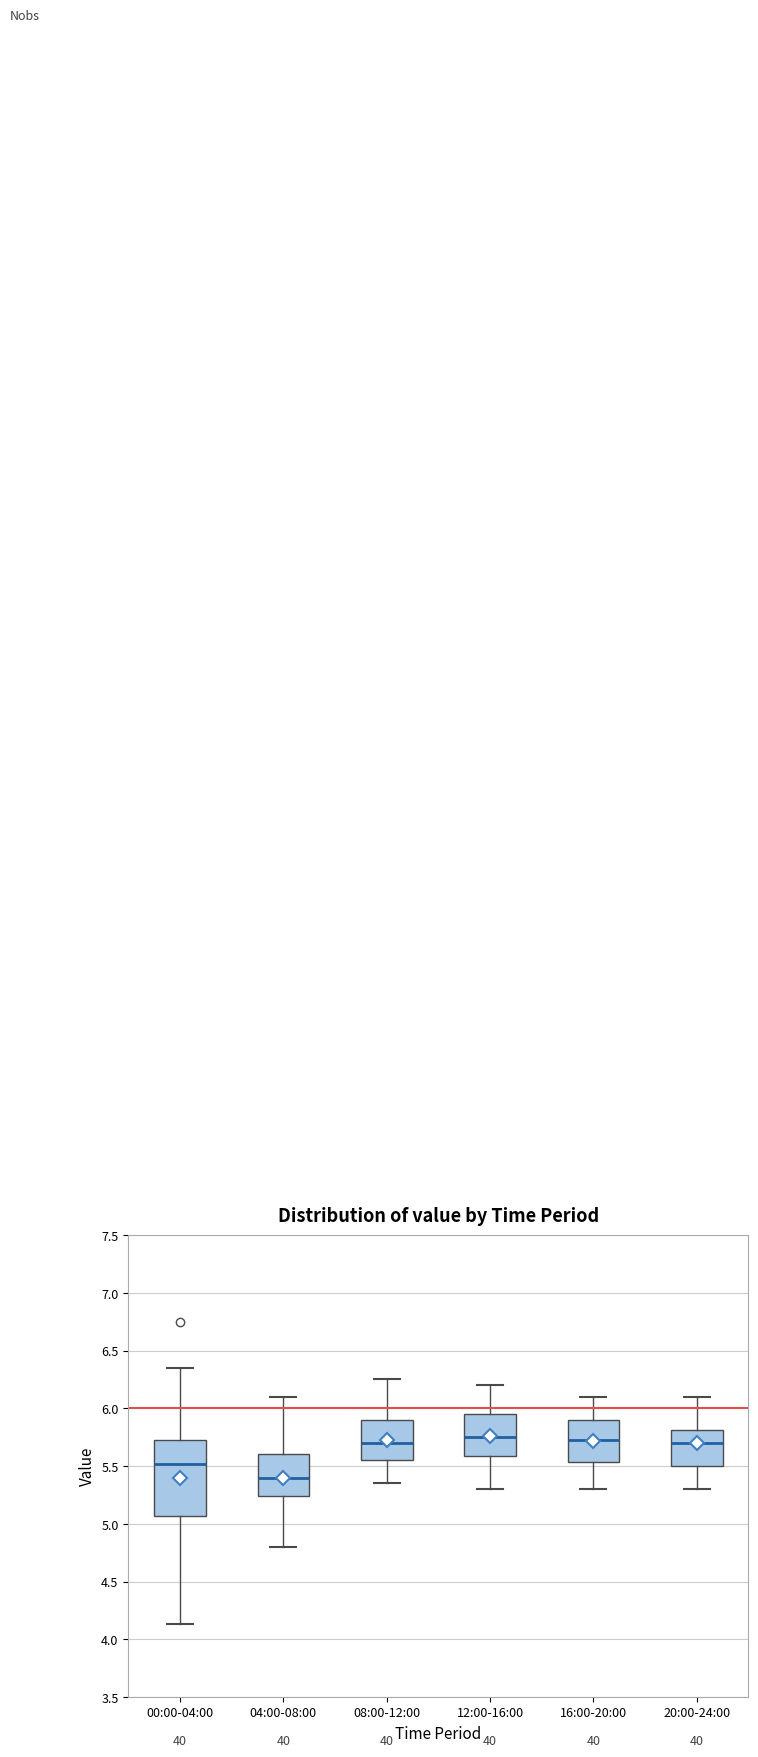

Which box's median line is the lowest?

04:00-08:00